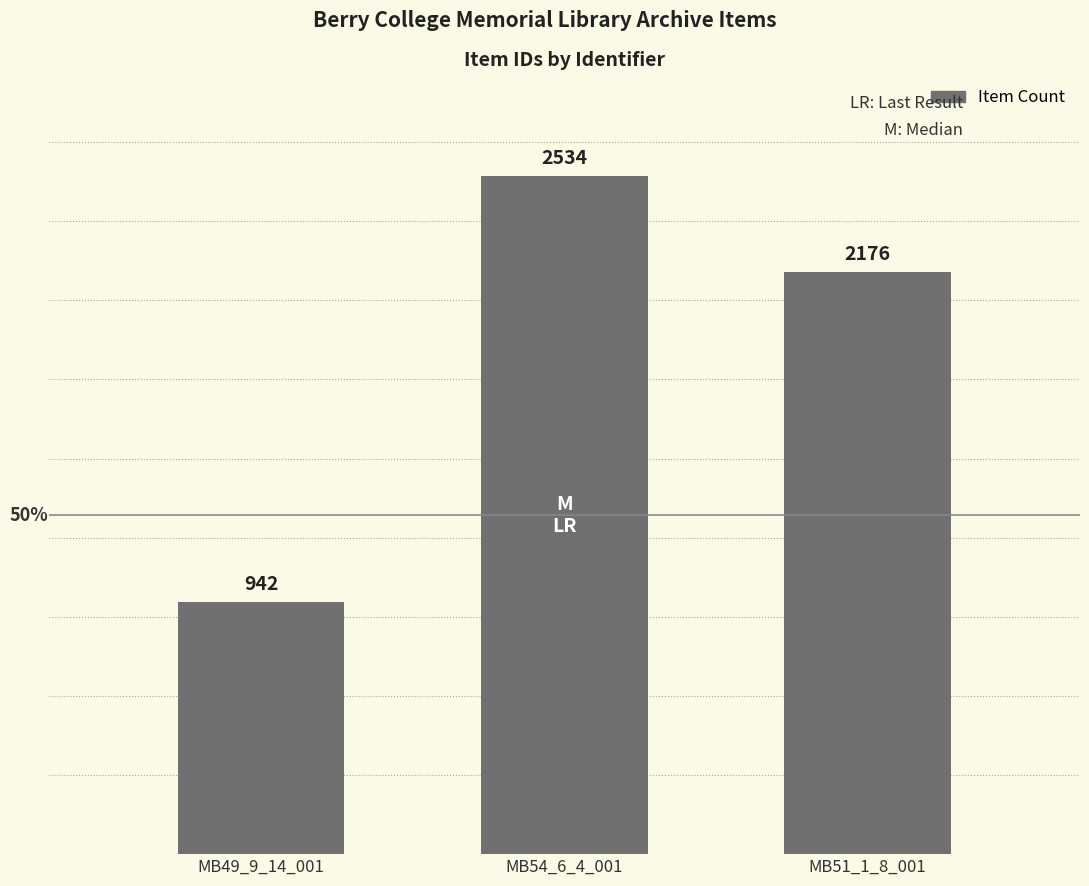

What is the sum of all values?

5652